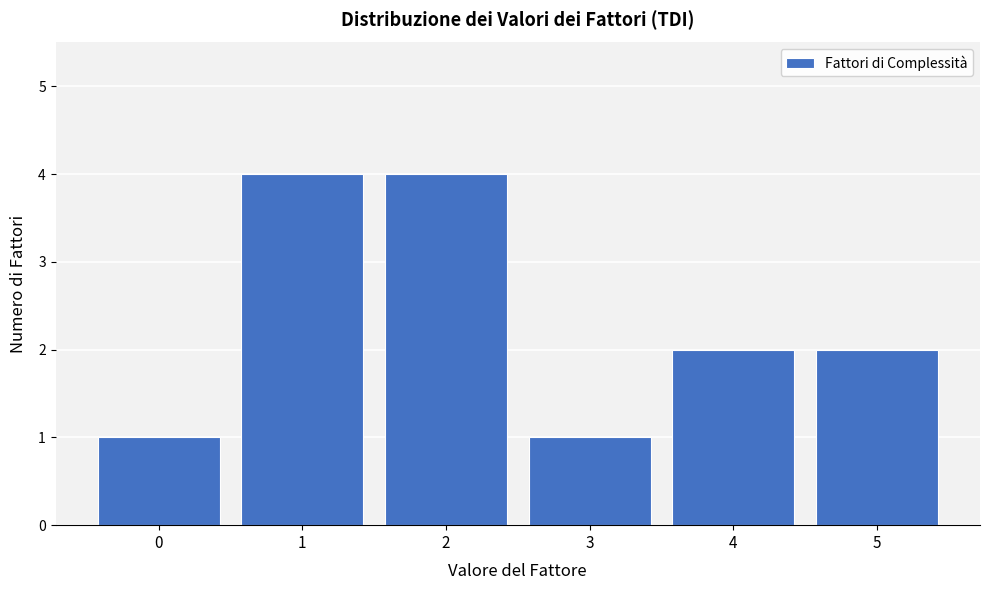

Reading right to left, list all the values displayed in this chart.

2	2	1	4	4	1